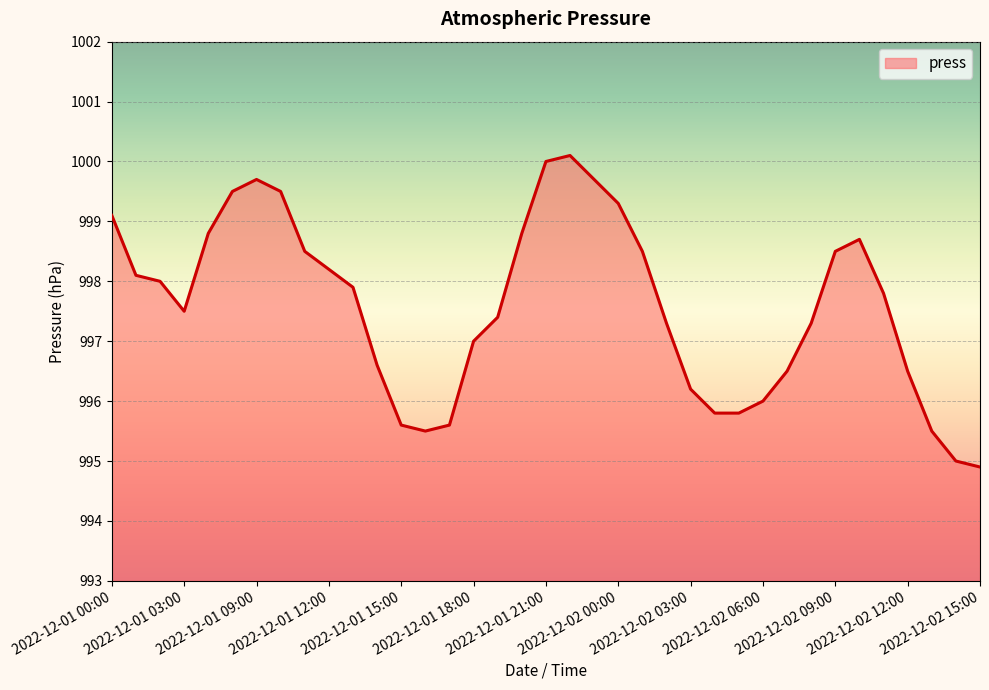

What is the smallest value displayed?

994.9